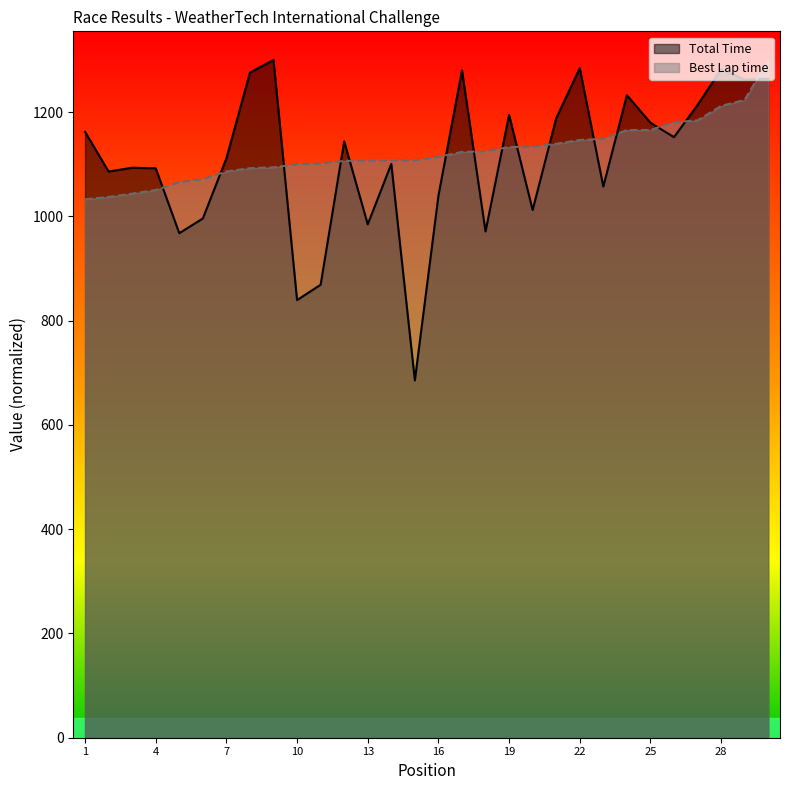

How many data points in Total Time are above 1143?

15